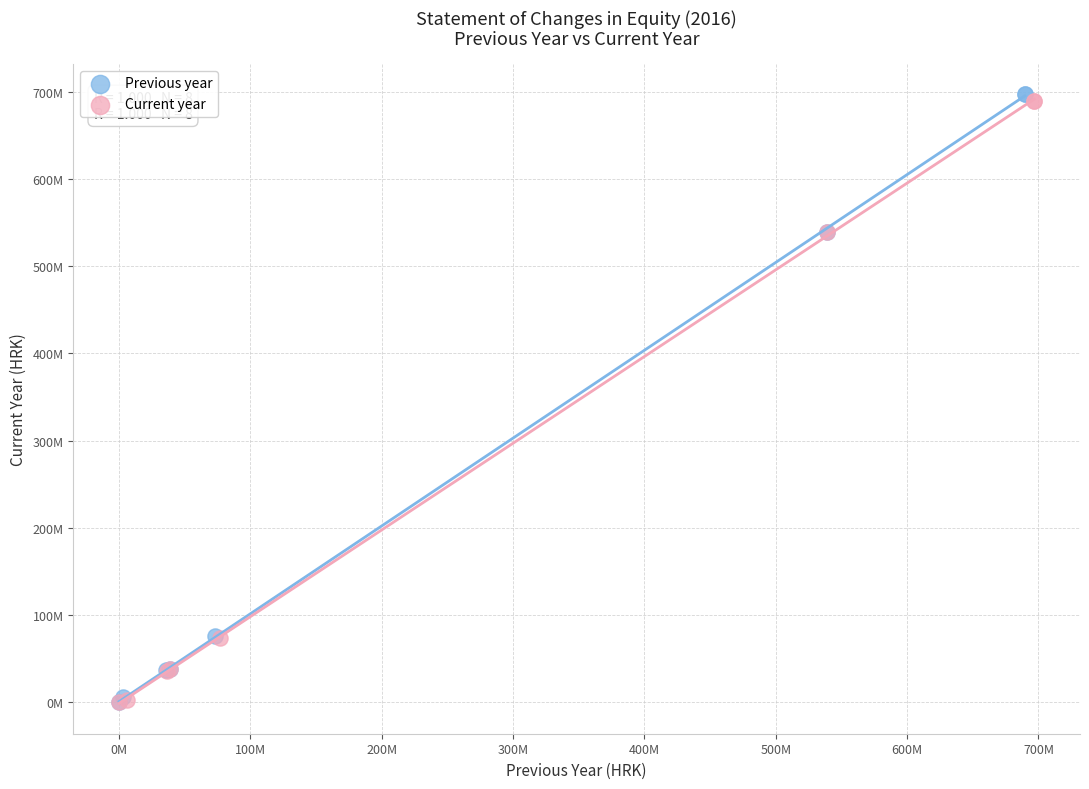

Which series contains the highest Y value?

Previous year